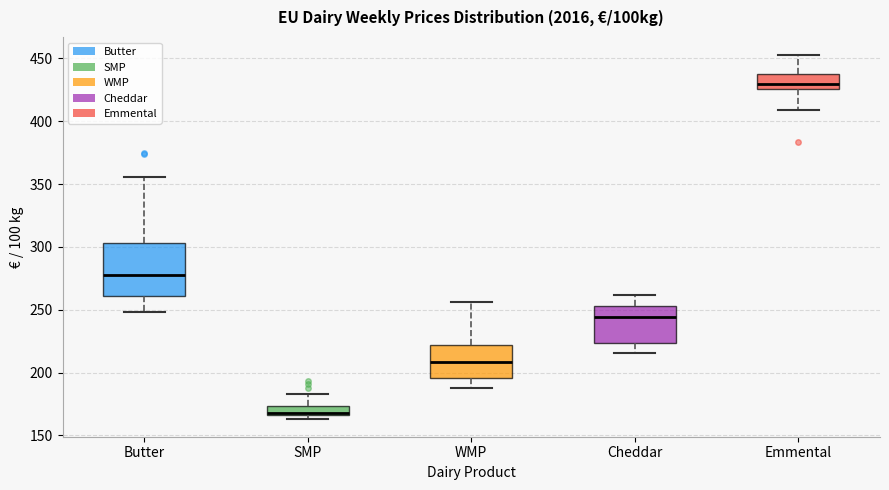

Where is the upper edge of the box for Butter on the y-axis? The values are not printed on the chart, so give them approximately, as read against the axis.

305